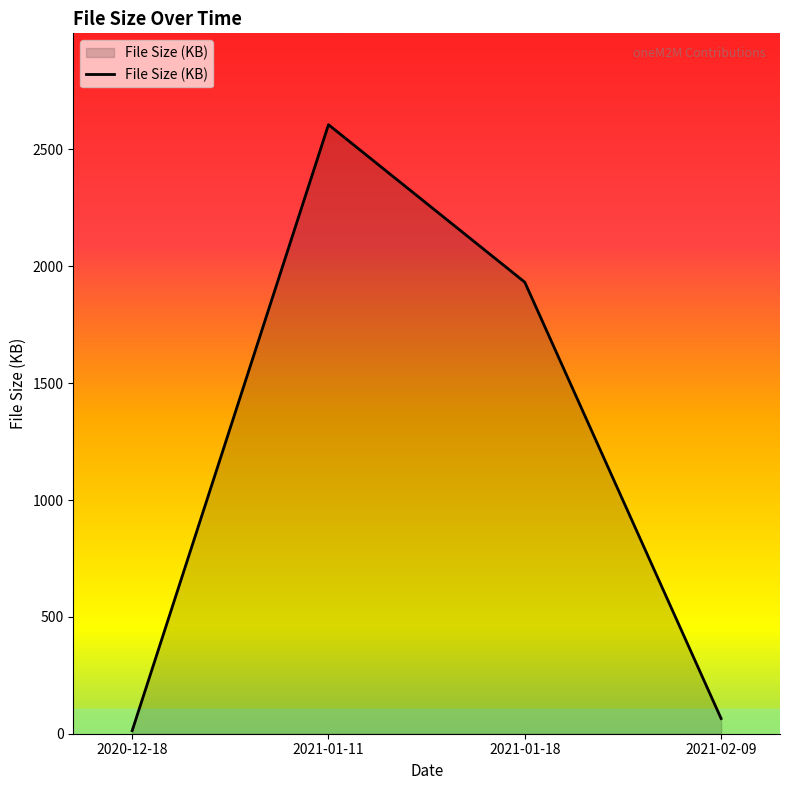

True or false: the data has more than 2 interior local peaks.

False